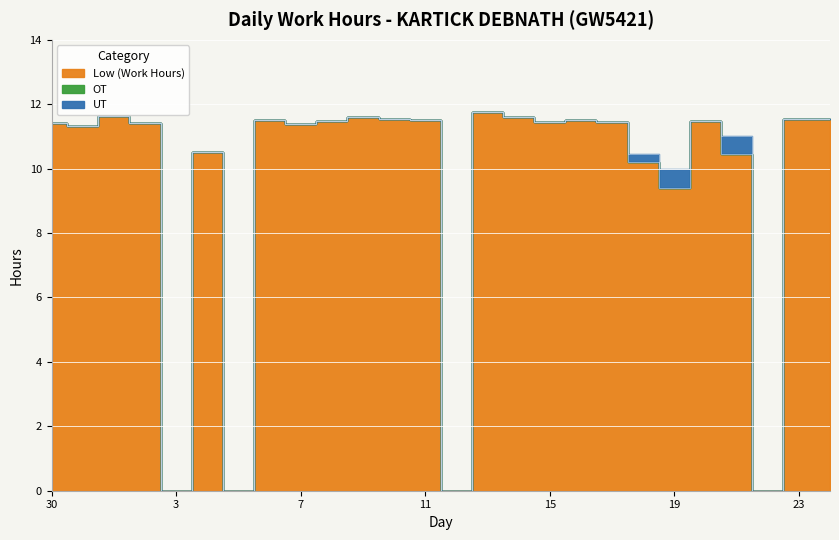

Count the number of data series in this chart.

3